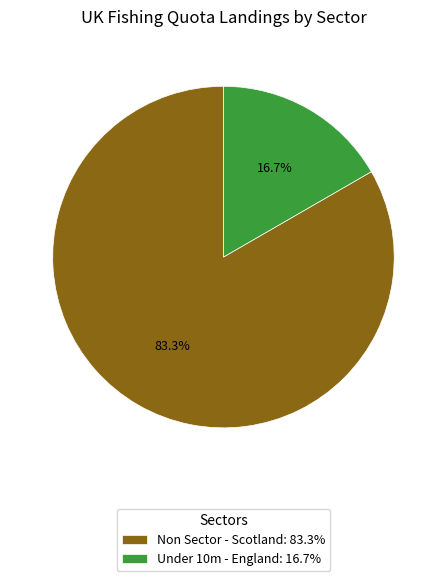

What is the smallest slice in the pie chart?

Under 10m - England: 16.7%